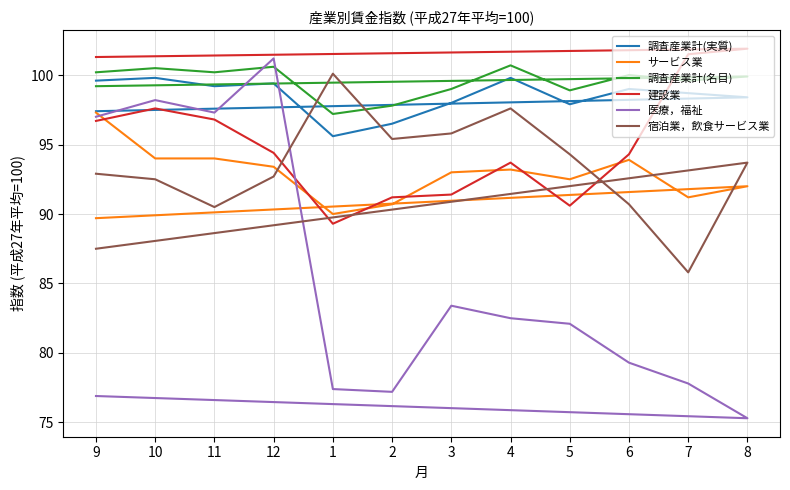

How many times do 調査産業計(名目) and 医療，福祉 cross each other?

2